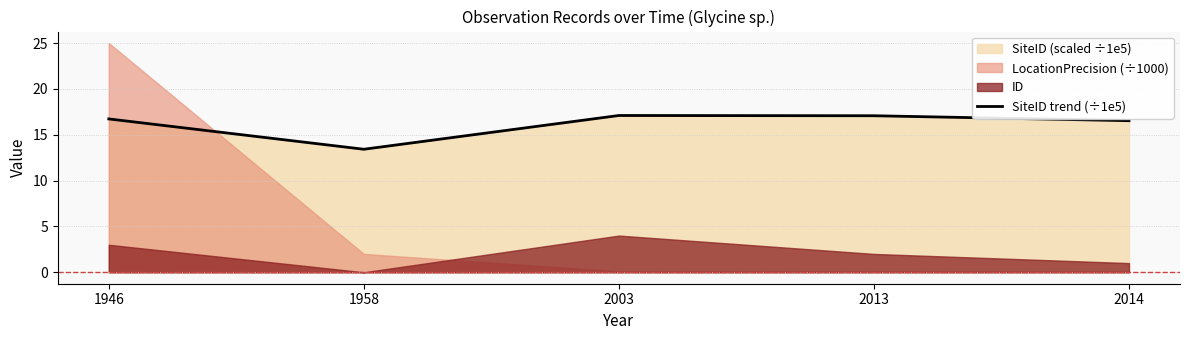

True or false: the data shows 8.6 at 2003.

False